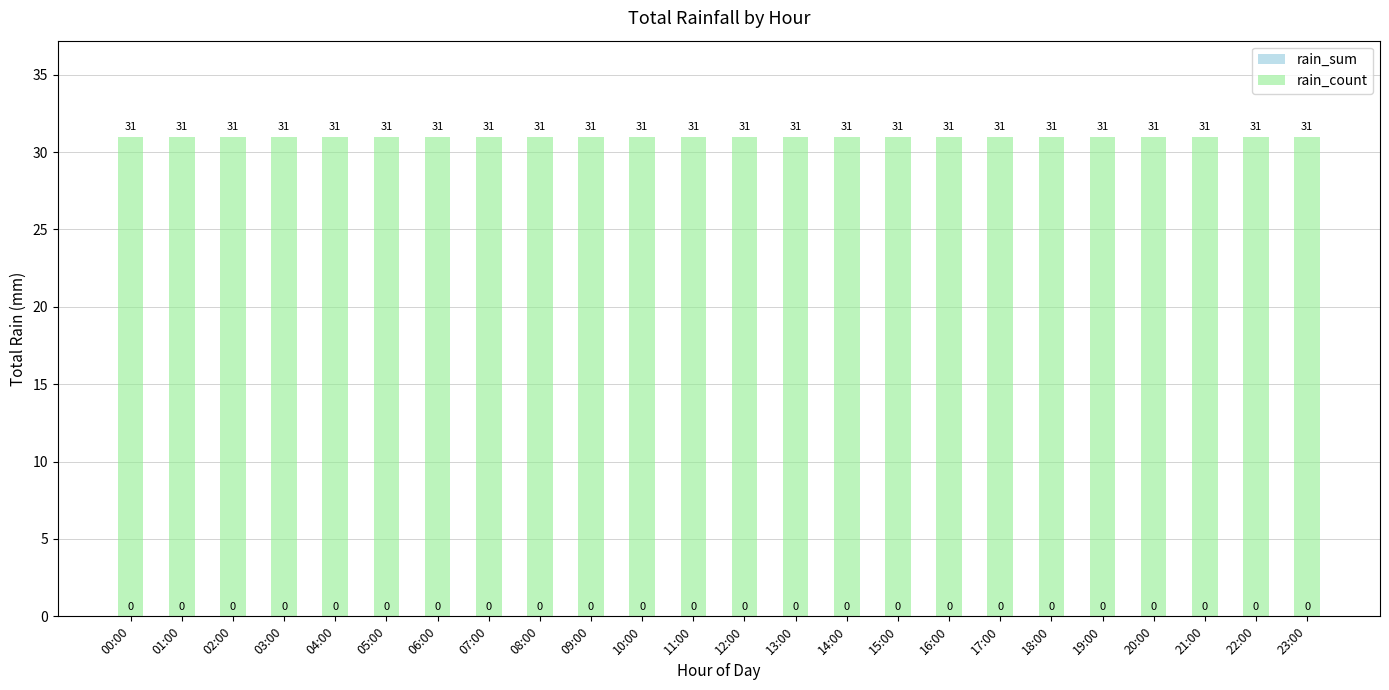

Reading left to right, list all the values displayed in this chart.

rain_sum: 00:00=0	01:00=0	02:00=0	03:00=0	04:00=0	05:00=0	06:00=0	07:00=0	08:00=0	09:00=0	10:00=0	11:00=0	12:00=0	13:00=0	14:00=0	15:00=0	16:00=0	17:00=0	18:00=0	19:00=0	20:00=0	21:00=0	22:00=0	23:00=0
rain_count: 00:00=31	01:00=31	02:00=31	03:00=31	04:00=31	05:00=31	06:00=31	07:00=31	08:00=31	09:00=31	10:00=31	11:00=31	12:00=31	13:00=31	14:00=31	15:00=31	16:00=31	17:00=31	18:00=31	19:00=31	20:00=31	21:00=31	22:00=31	23:00=31